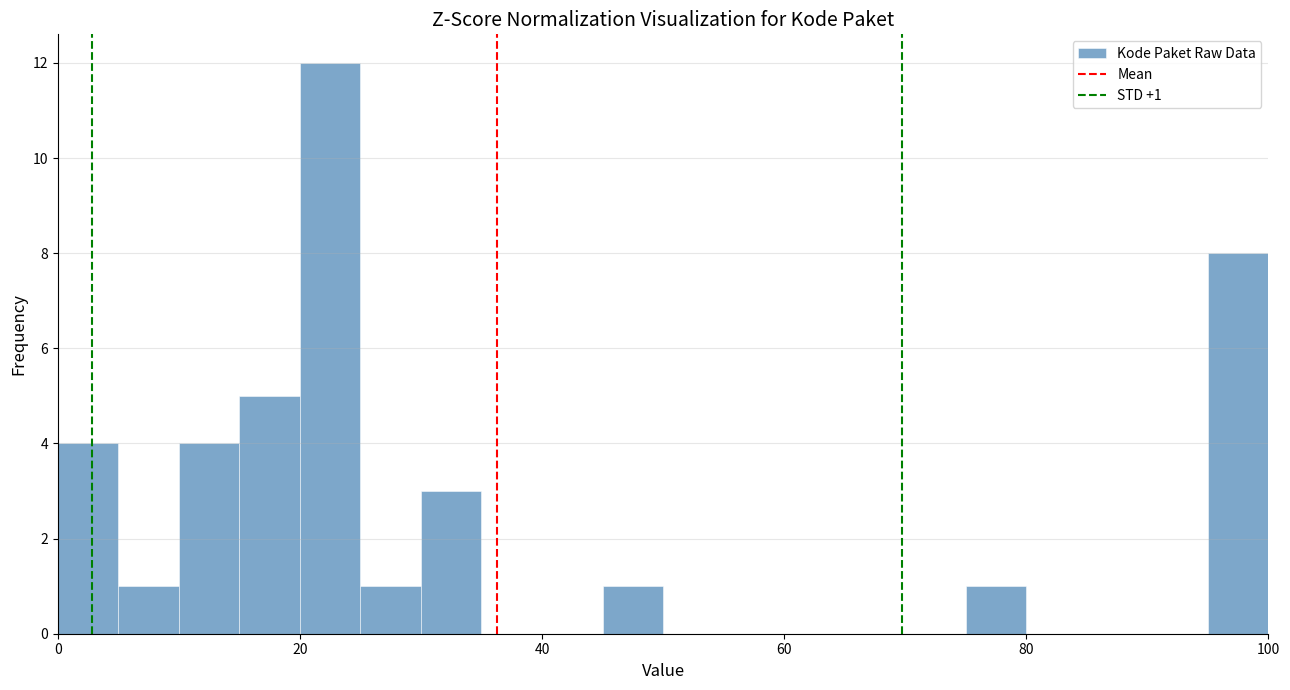

Around what value on the x-axis is the tallest bar? Give the approximate position of its centre, as read against the axis.

22